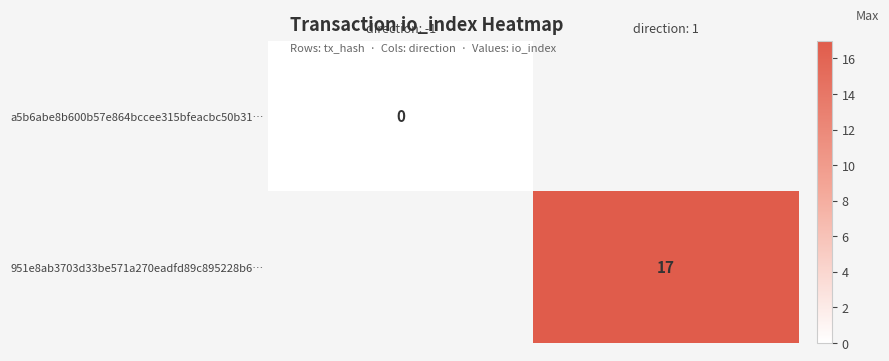

Between direction: -1 and direction: 1, which is larger?

direction: 1